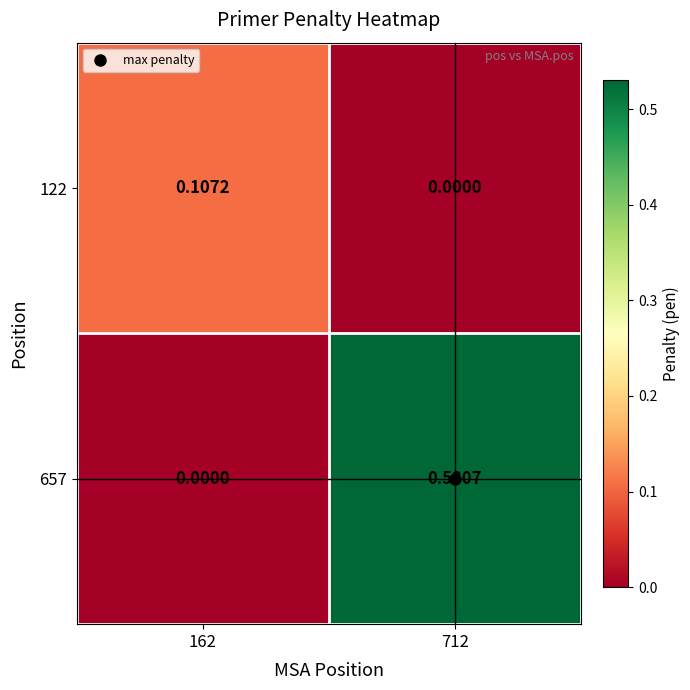

How many distinct data groups are displayed?

2